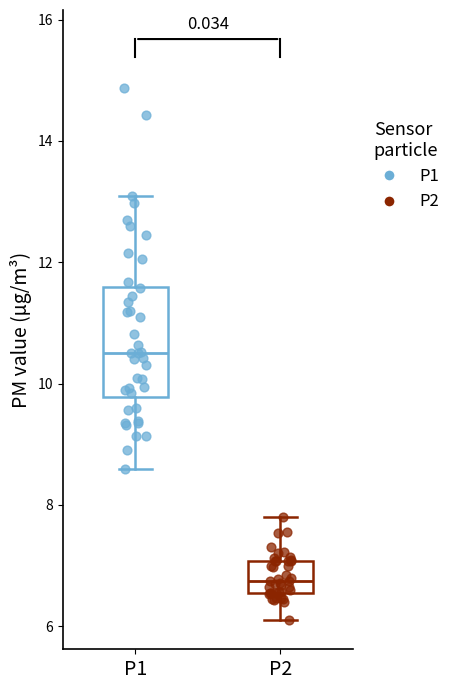

Reading left to right, transcribe this box plot: for each box, give where its median line is, the range the box spans, and where its two whiskers end, as read against the y-axis. The values are not printed on the chart, so give them approximately, as read against the axis.

P1: median 10.6, box 9.8 to 11.6, whiskers 8.6 to 13.2
P2: median 6.8, box 6.6 to 7.0, whiskers 6.2 to 7.8